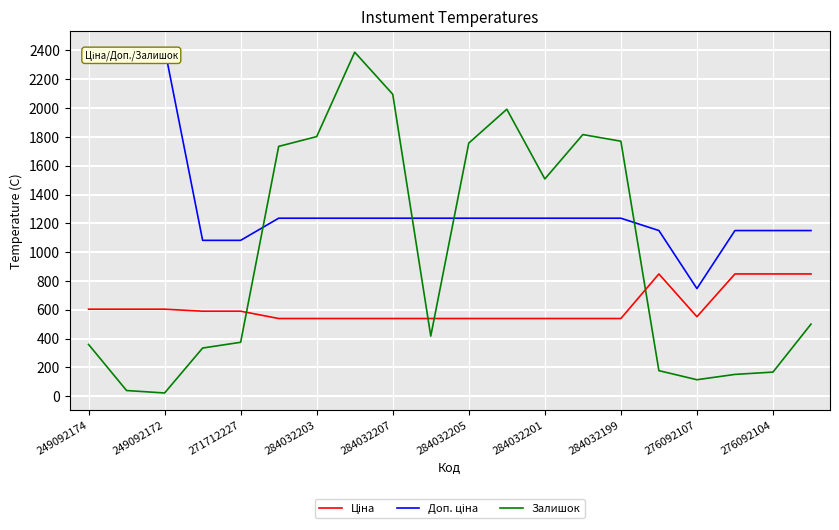

Which series has the widest spread of values?

Залишок